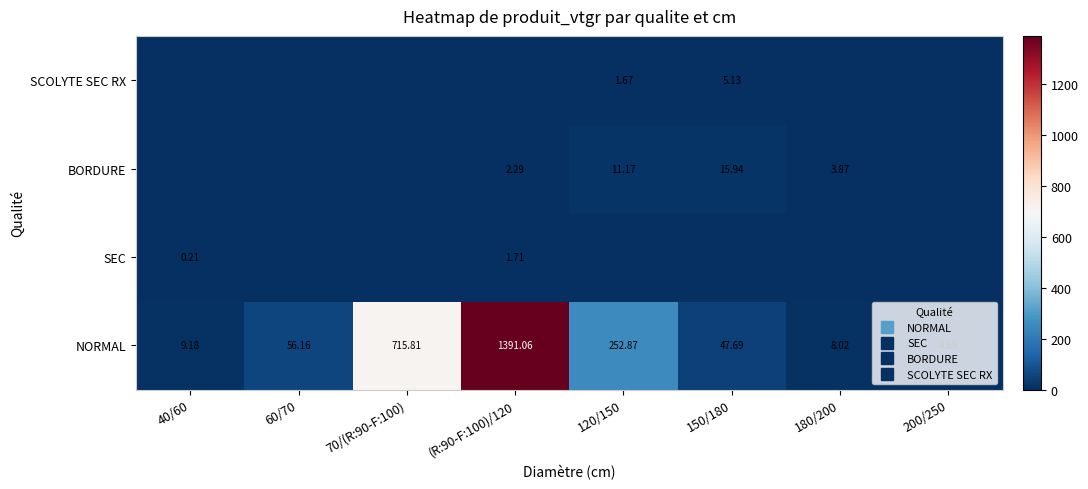

The BORDURE series shows 0.0 at 60/70. True or false?

True